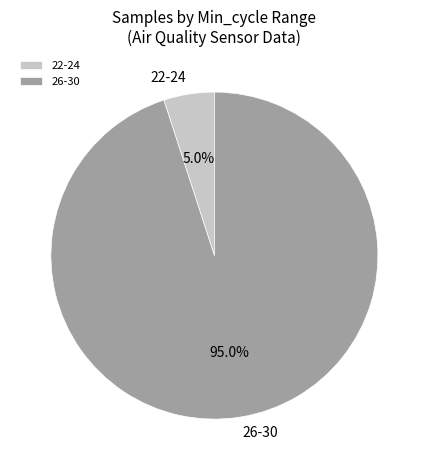

Which category has the smallest portion of the pie?

22-24